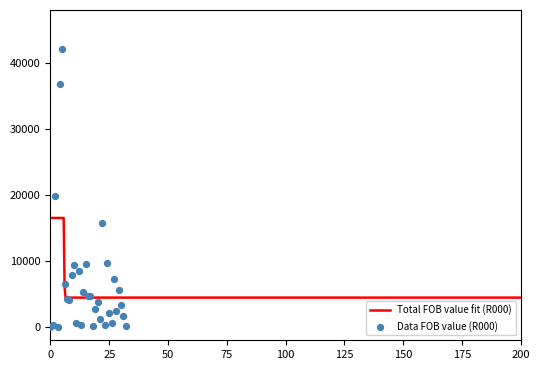

What is the change in value from 0 to 9?

+7844